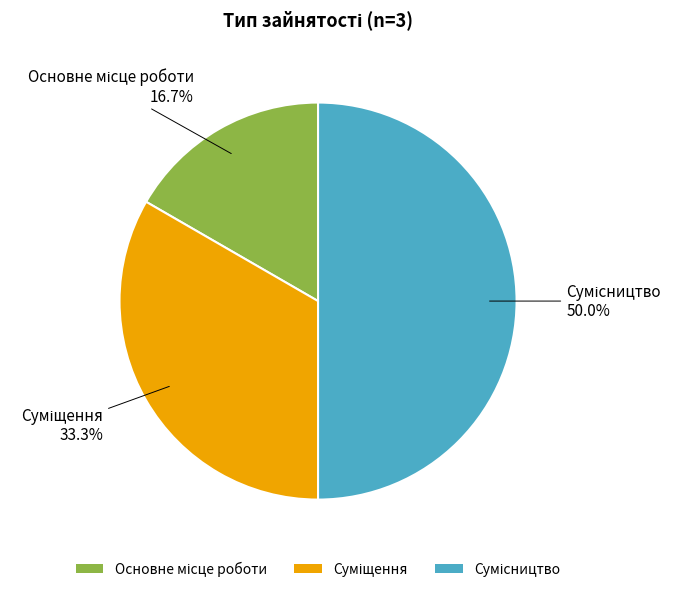

To the nearest percent, what is the average slice percentage?

33%